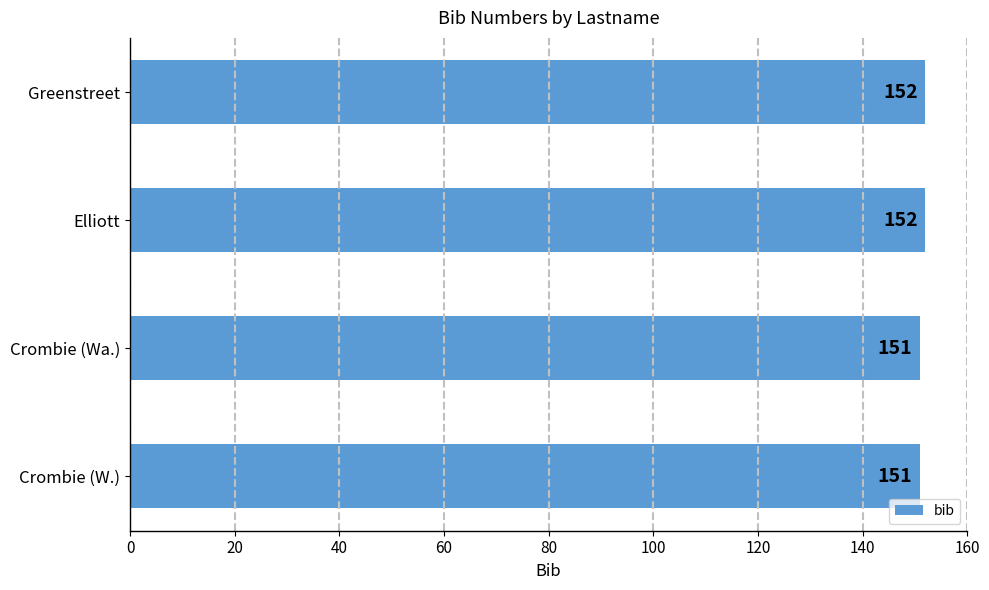

How many values are between 151 and 152?

4